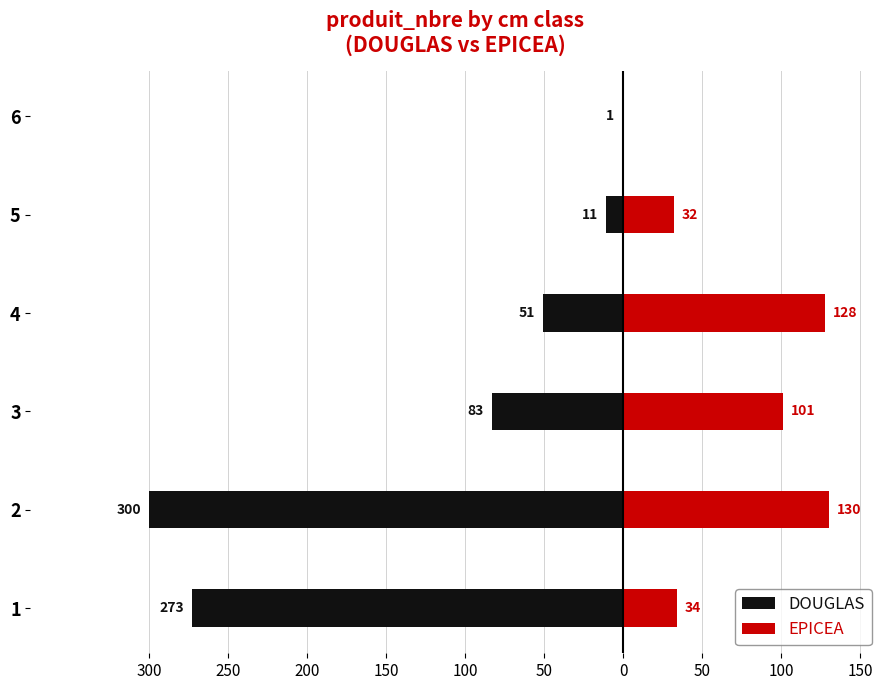

What is the highest value of the EPICEA series?

130